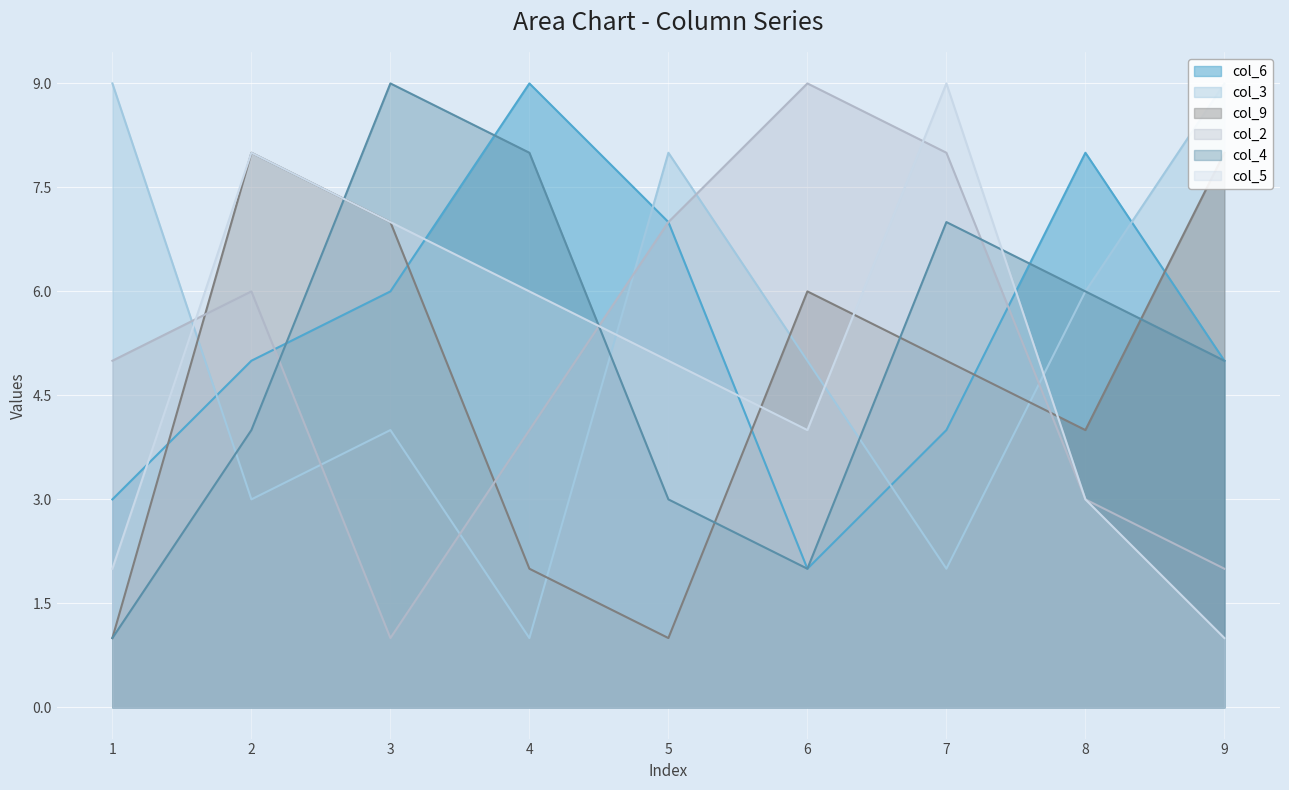

Reading left to right, transcribe all the data shown in this chart.

col_6: 3	5	6	9	7	2	4	8	5
col_3: 9	3	4	1	8	5	2	6	9
col_9: 1	8	7	2	1	6	5	4	8
col_2: 5	6	1	4	7	9	8	3	2
col_4: 1	4	9	8	3	2	7	6	5
col_5: 2	8	7	6	5	4	9	3	1